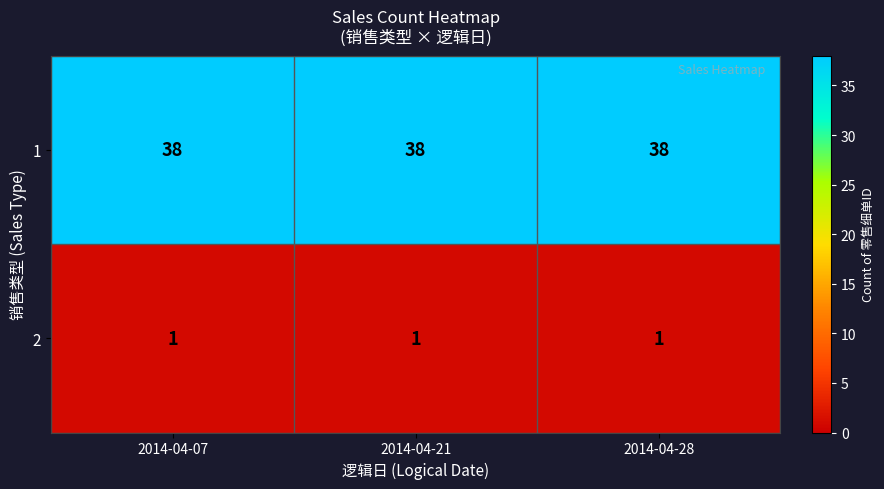

Is it true that 1 equals 57 at 2014-04-28?

False